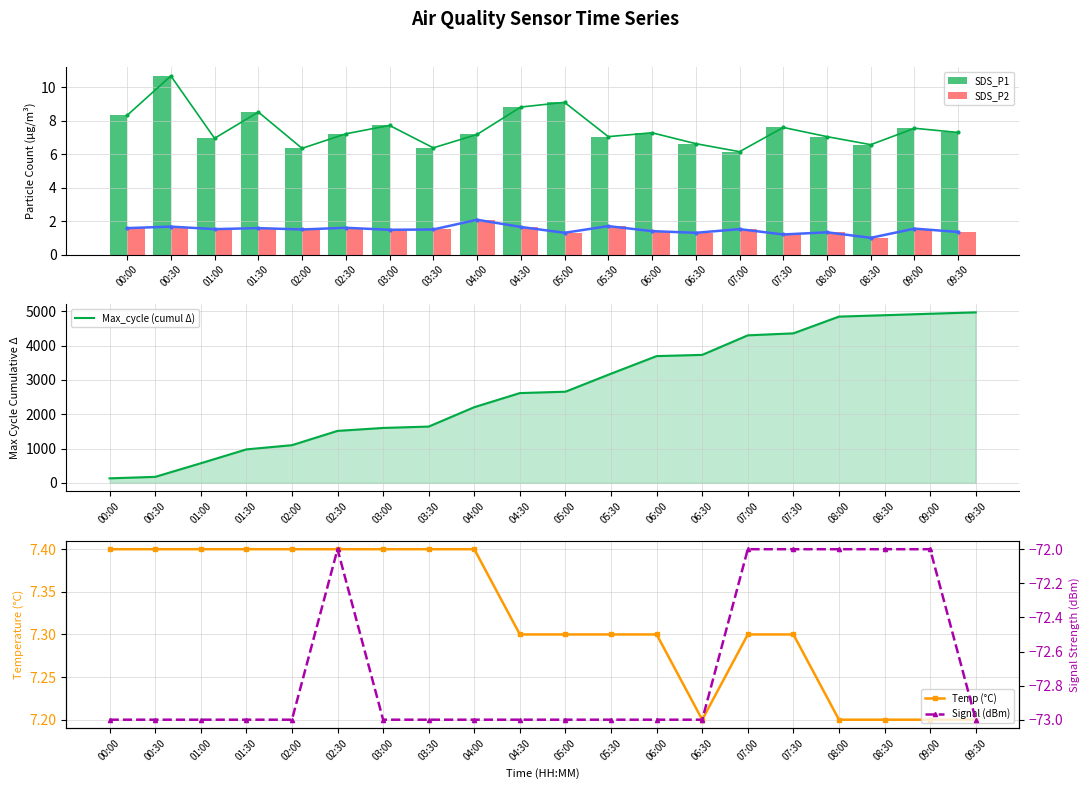

Which category has the highest value in the SDS_P2 series?

04:00